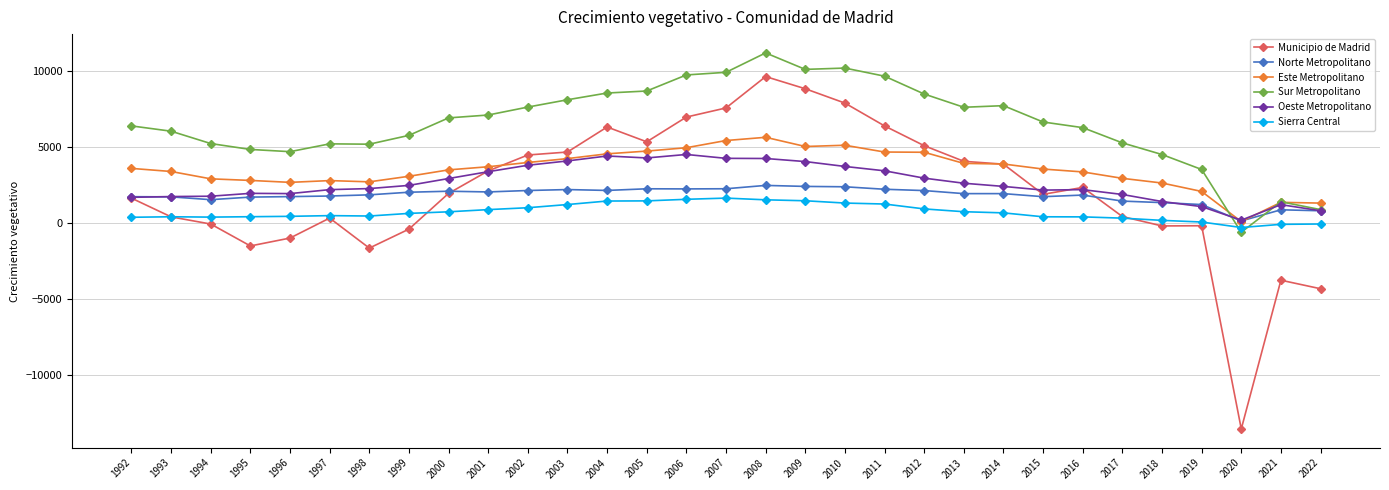

True or false: Sierra Central has more than 0 points higher than both neighbors.

True